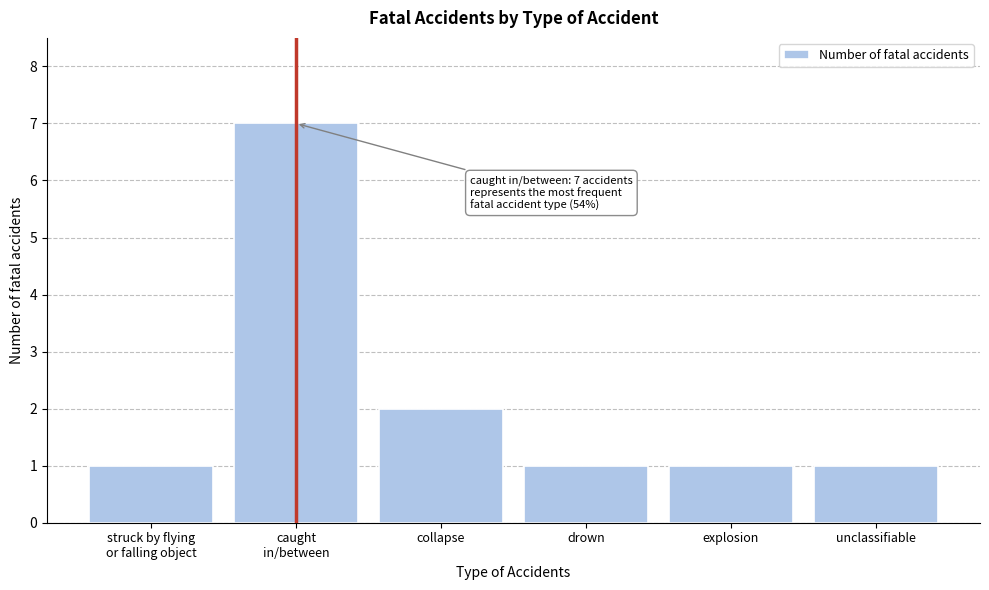

Reading left to right, transcribe all the data shown in this chart.

1	7	2	1	1	1